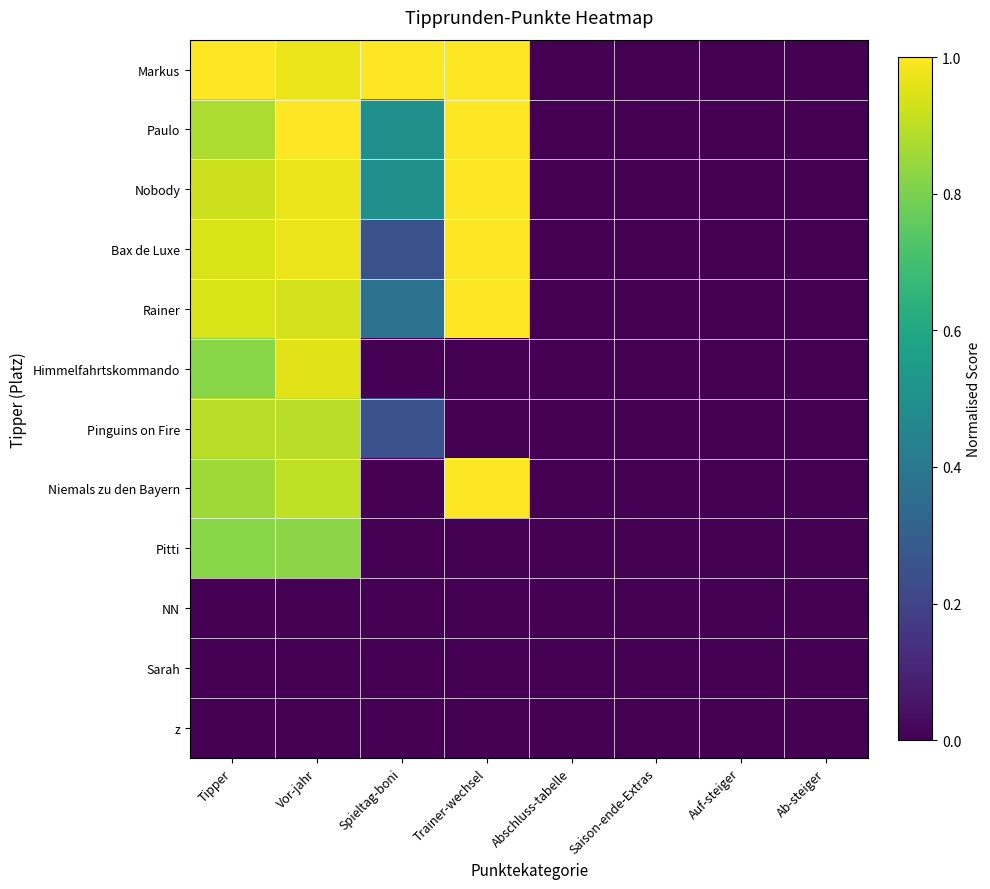

Reading left to right, list all the values displayed in this chart.

Markus: Tipper=1.0	Vor-jahr=1.0	Spieltag-boni=1.0	Trainer-wechsel=1.0	Abschluss-tabelle=0.0	Saison-ende-Extras=0.0	Auf-steiger=0.0	Ab-steiger=0.0
Paulo: Tipper=0.9	Vor-jahr=1.0	Spieltag-boni=0.5	Trainer-wechsel=1.0	Abschluss-tabelle=0.0	Saison-ende-Extras=0.0	Auf-steiger=0.0	Ab-steiger=0.0
Nobody: Tipper=0.9	Vor-jahr=1.0	Spieltag-boni=0.5	Trainer-wechsel=1.0	Abschluss-tabelle=0.0	Saison-ende-Extras=0.0	Auf-steiger=0.0	Ab-steiger=0.0
Bax de Luxe: Tipper=0.9	Vor-jahr=1.0	Spieltag-boni=0.2	Trainer-wechsel=1.0	Abschluss-tabelle=0.0	Saison-ende-Extras=0.0	Auf-steiger=0.0	Ab-steiger=0.0
Rainer: Tipper=0.9	Vor-jahr=0.9	Spieltag-boni=0.4	Trainer-wechsel=1.0	Abschluss-tabelle=0.0	Saison-ende-Extras=0.0	Auf-steiger=0.0	Ab-steiger=0.0
Himmelfahrtskommando: Tipper=0.8	Vor-jahr=1.0	Spieltag-boni=0.0	Trainer-wechsel=0.0	Abschluss-tabelle=0.0	Saison-ende-Extras=0.0	Auf-steiger=0.0	Ab-steiger=0.0
Pinguins on Fire: Tipper=0.9	Vor-jahr=0.9	Spieltag-boni=0.2	Trainer-wechsel=0.0	Abschluss-tabelle=0.0	Saison-ende-Extras=0.0	Auf-steiger=0.0	Ab-steiger=0.0
Niemals zu den Bayern: Tipper=0.9	Vor-jahr=0.9	Spieltag-boni=0.0	Trainer-wechsel=1.0	Abschluss-tabelle=0.0	Saison-ende-Extras=0.0	Auf-steiger=0.0	Ab-steiger=0.0
Pitti: Tipper=0.8	Vor-jahr=0.8	Spieltag-boni=0.0	Trainer-wechsel=0.0	Abschluss-tabelle=0.0	Saison-ende-Extras=0.0	Auf-steiger=0.0	Ab-steiger=0.0
NN: Tipper=0.0	Vor-jahr=0.0	Spieltag-boni=0.0	Trainer-wechsel=0.0	Abschluss-tabelle=0.0	Saison-ende-Extras=0.0	Auf-steiger=0.0	Ab-steiger=0.0
Sarah: Tipper=0.0	Vor-jahr=0.0	Spieltag-boni=0.0	Trainer-wechsel=0.0	Abschluss-tabelle=0.0	Saison-ende-Extras=0.0	Auf-steiger=0.0	Ab-steiger=0.0
z: Tipper=0.0	Vor-jahr=0.0	Spieltag-boni=0.0	Trainer-wechsel=0.0	Abschluss-tabelle=0.0	Saison-ende-Extras=0.0	Auf-steiger=0.0	Ab-steiger=0.0